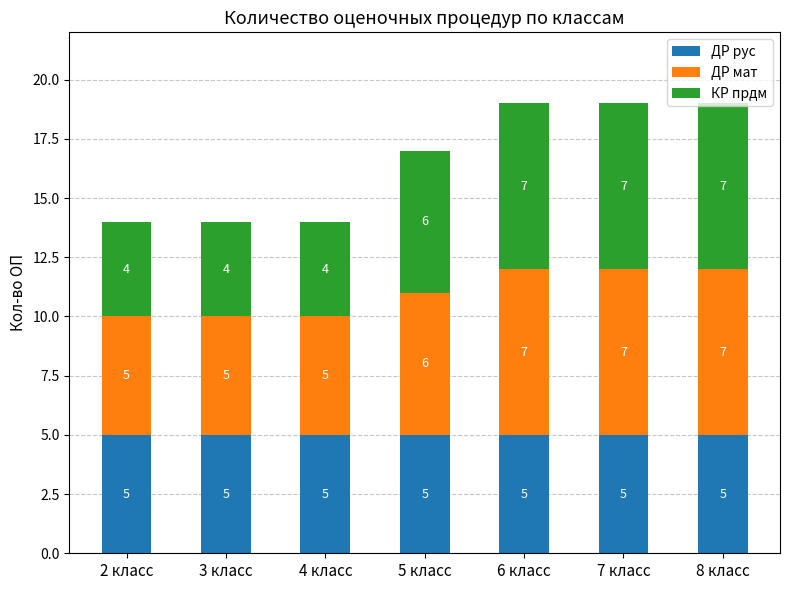

The value of ДР рус at 4 класс is 5. True or false?

True